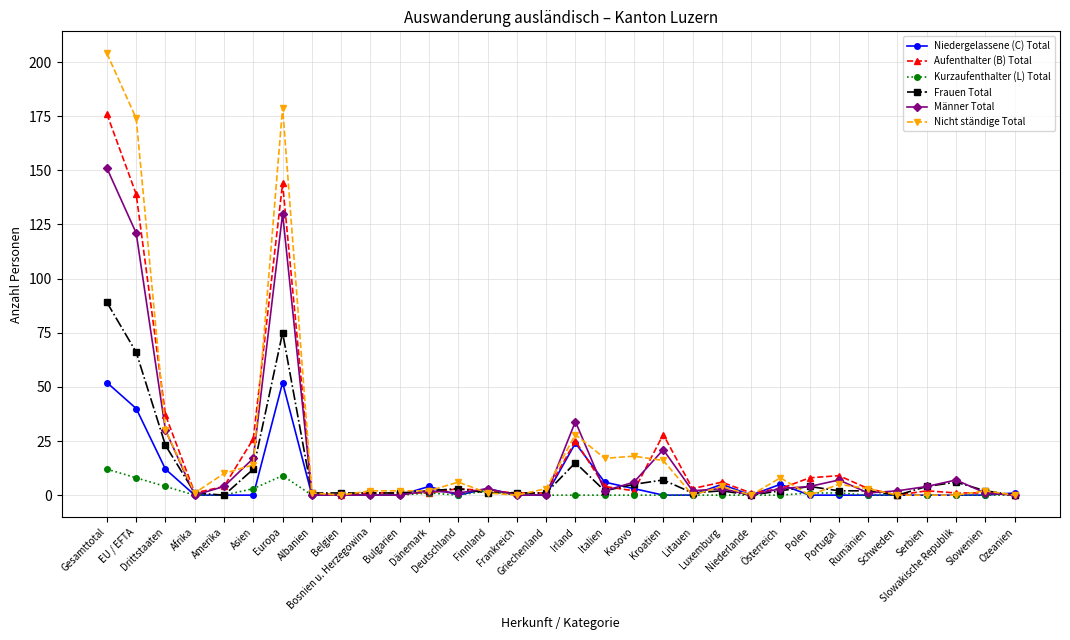

Reading left to right, what are all the values shown in this chart?

Niedergelassene (C) Total: 52	40	12	0	0	0	52	0	0	0	0	4	0	3	0	0	24	6	3	0	0	5	0	5	0	0	0	0	0	0	0	1
Aufenthalter (B) Total: 176	139	37	1	4	26	144	1	0	1	1	1	3	2	1	1	25	4	2	28	3	6	1	3	8	9	3	0	2	1	1	0
Kurzaufenthalter (L) Total: 12	8	4	0	0	3	9	0	0	0	0	1	0	2	0	0	0	0	0	0	0	0	0	0	1	1	0	0	0	0	0	0
Frauen Total: 89	66	23	1	0	12	75	1	1	1	1	2	3	1	1	1	15	2	5	7	1	2	0	2	4	2	2	0	4	6	2	0
Männer Total: 151	121	30	0	4	17	130	0	0	0	0	2	1	3	0	0	34	2	6	21	2	3	0	3	4	7	1	2	4	7	1	0
Nicht ständige Total: 204	174	30	1	10	14	179	1	0	2	2	2	6	1	0	3	28	17	18	16	0	4	0	8	0	5	3	0	0	0	2	0